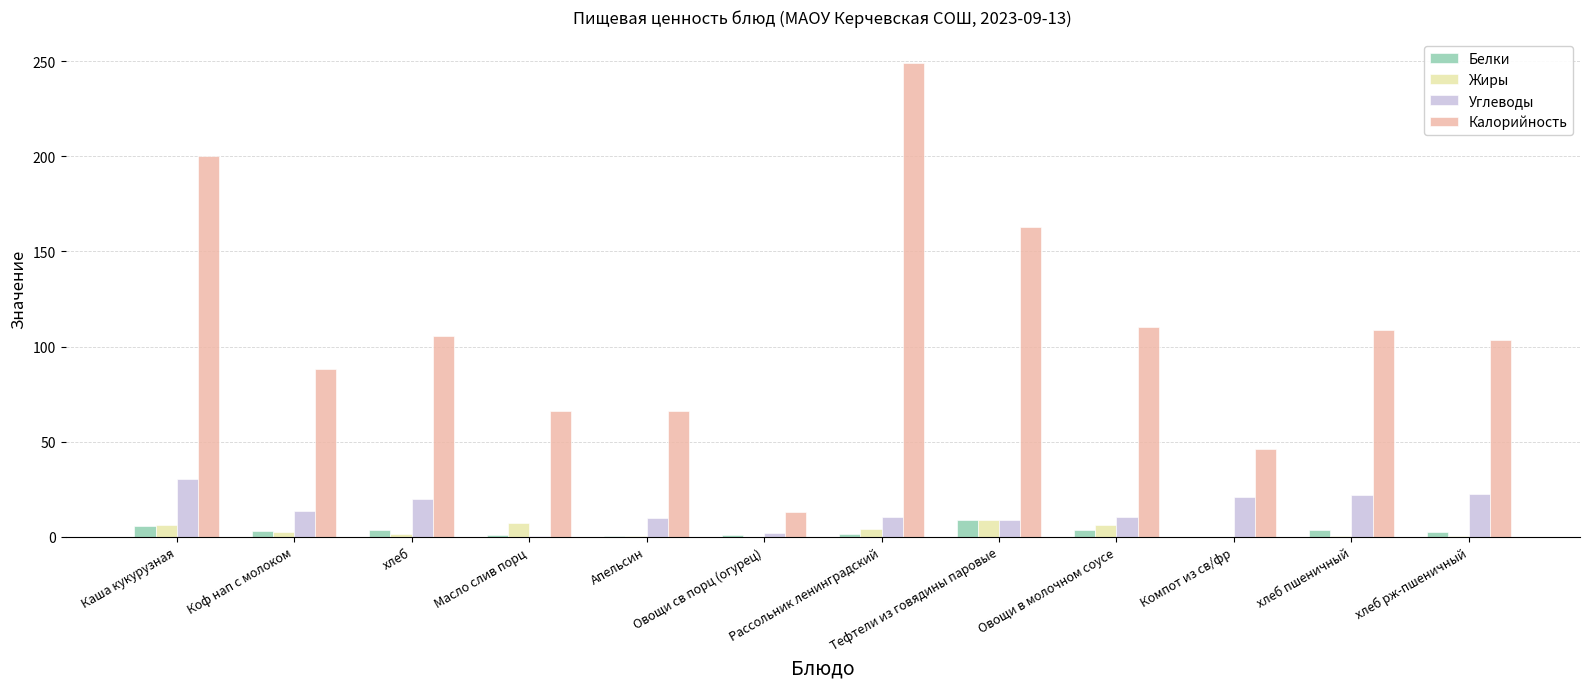

Which series changed the most between хлеб and Масло слив порц?

Калорийность